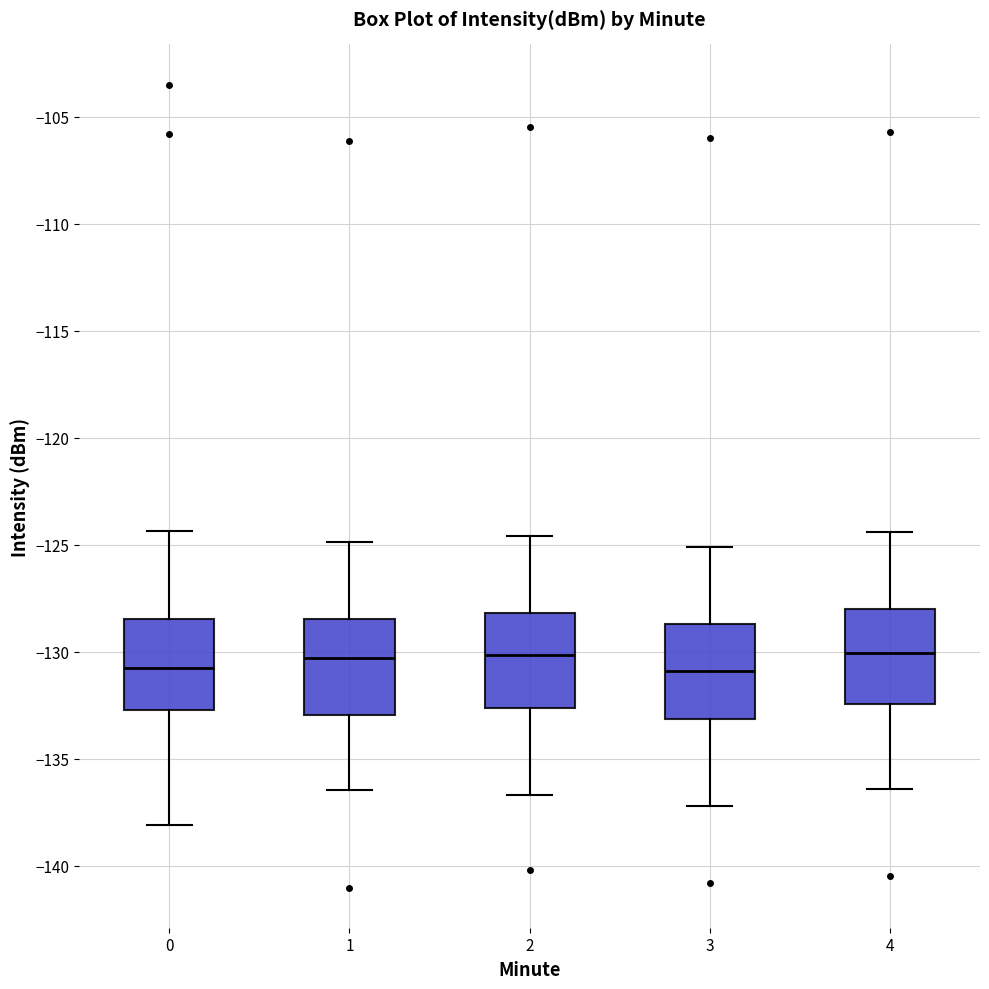

Reading left to right, read every box against the y-axis: the position of its median line, the range the box covers, and the ends of its whiskers. The values are not printed on the chart, so give them approximately, as read against the axis.

0: median -131.0, box -132.5 to -128.5, whiskers -138.0 to -124.5
1: median -130.5, box -133.0 to -128.5, whiskers -136.5 to -125.0
2: median -130.0, box -132.5 to -128.0, whiskers -136.5 to -124.5
3: median -131.0, box -133.0 to -128.5, whiskers -137.0 to -125.0
4: median -130.0, box -132.5 to -128.0, whiskers -136.5 to -124.5